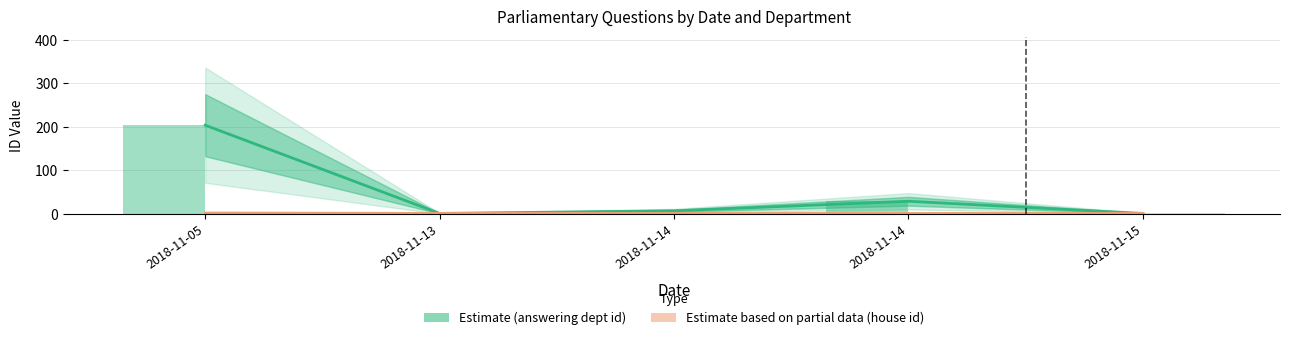

Reading right to left, extract all data points from this chart.

answering dept id: 2018-11-15=1	2018-11-14=29	2018-11-14=7	2018-11-13=1	2018-11-05=204
house id: 2018-11-15=1	2018-11-14=1	2018-11-14=1	2018-11-13=1	2018-11-05=2
dept id bars: 2018-11-15=1	2018-11-14=29	2018-11-14=7	2018-11-13=1	2018-11-05=204
house id bars: 2018-11-15=1	2018-11-14=1	2018-11-14=1	2018-11-13=1	2018-11-05=2